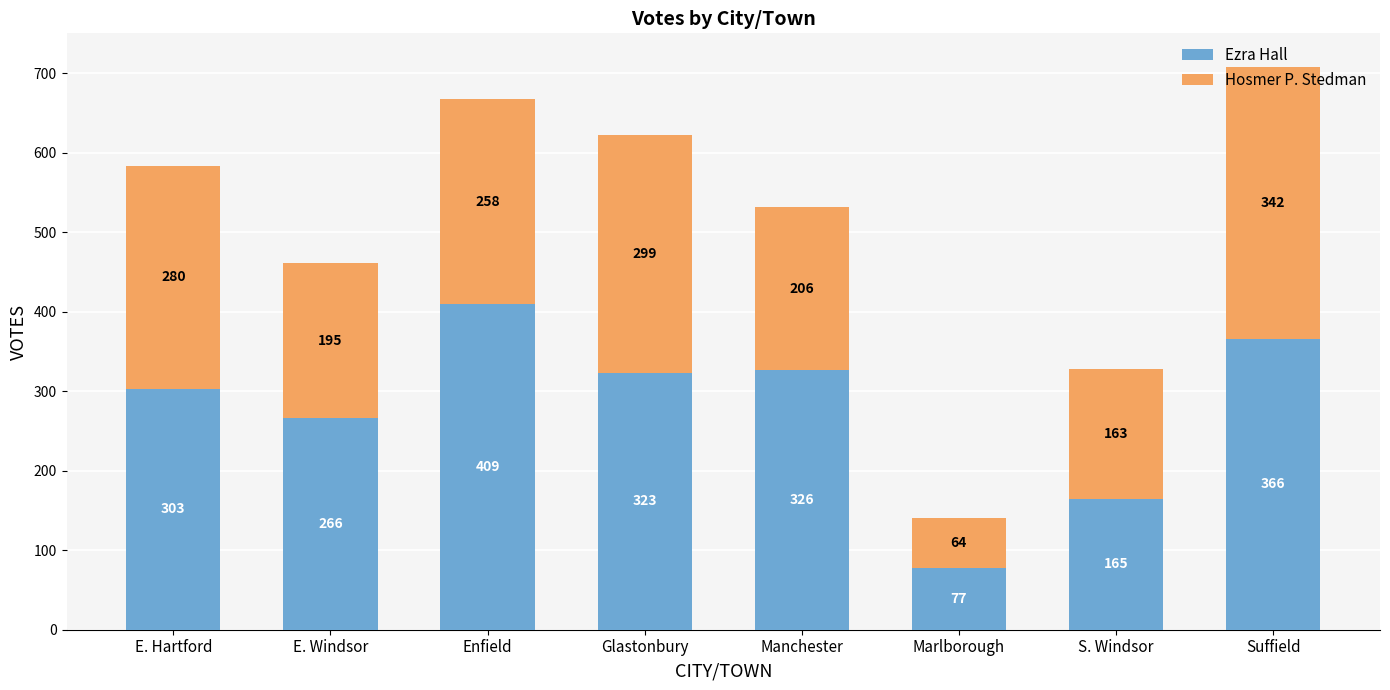

What is the total value across all series at Marlborough?

141